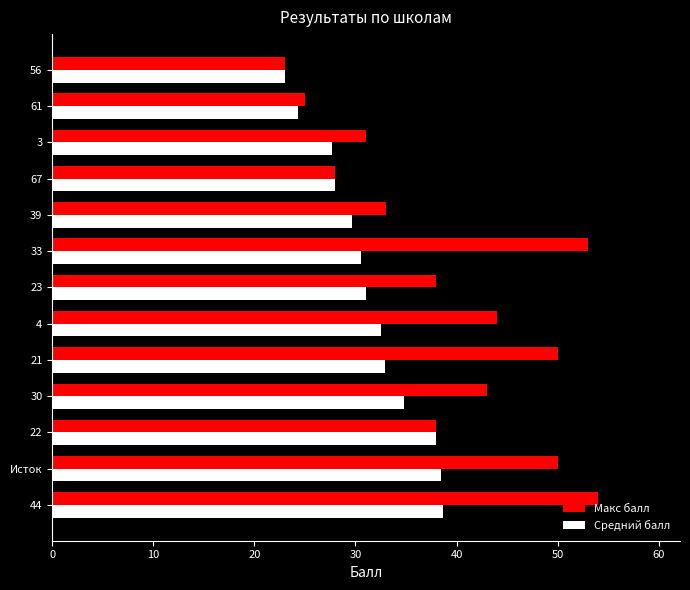

Rank the series by their maximum value, from lowest to highest.

Средний балл, Макс балл